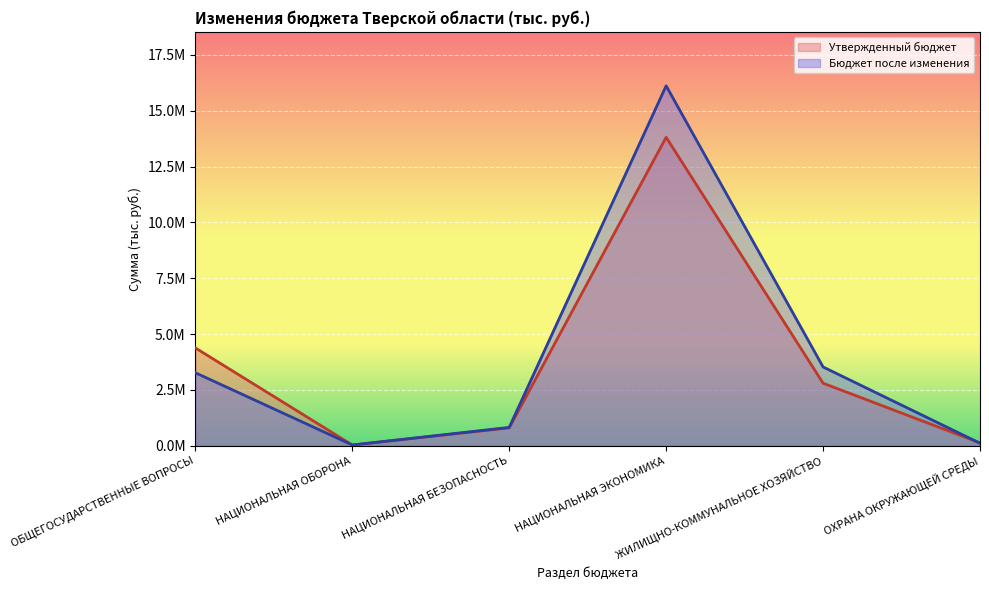

The value of Бюджет после изменения at ОБЩЕГОСУДАРСТВЕННЫЕ ВОПРОСЫ is 3265866.1. True or false?

True